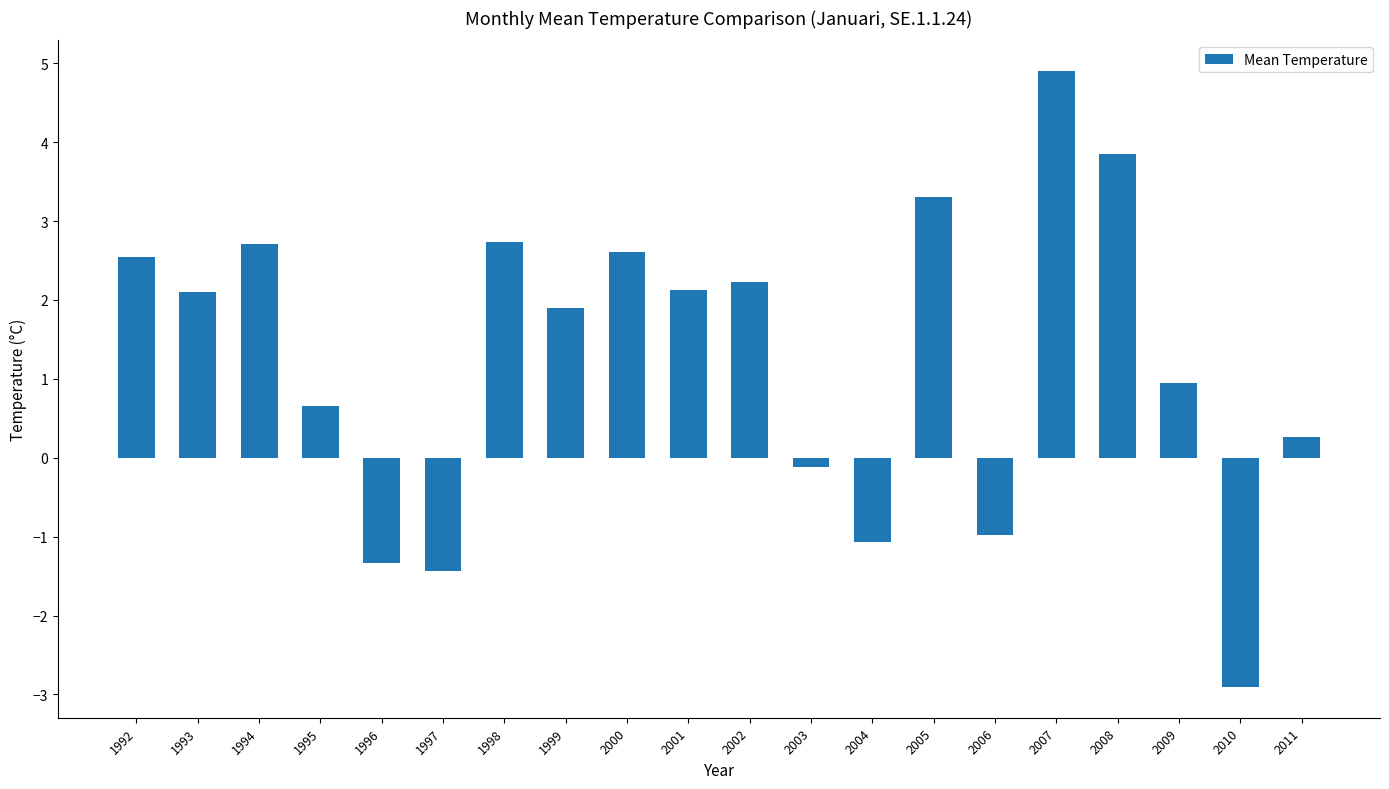

Reading right to left, transcribe all the data shown in this chart.

0.3	-2.9	0.9	3.9	4.9	-1.0	3.3	-1.1	-0.1	2.2	2.1	2.6	1.9	2.7	-1.4	-1.3	0.7	2.7	2.1	2.5